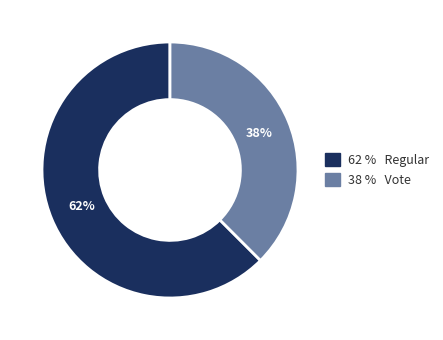

To the nearest percent, what is the average slice percentage?

50%